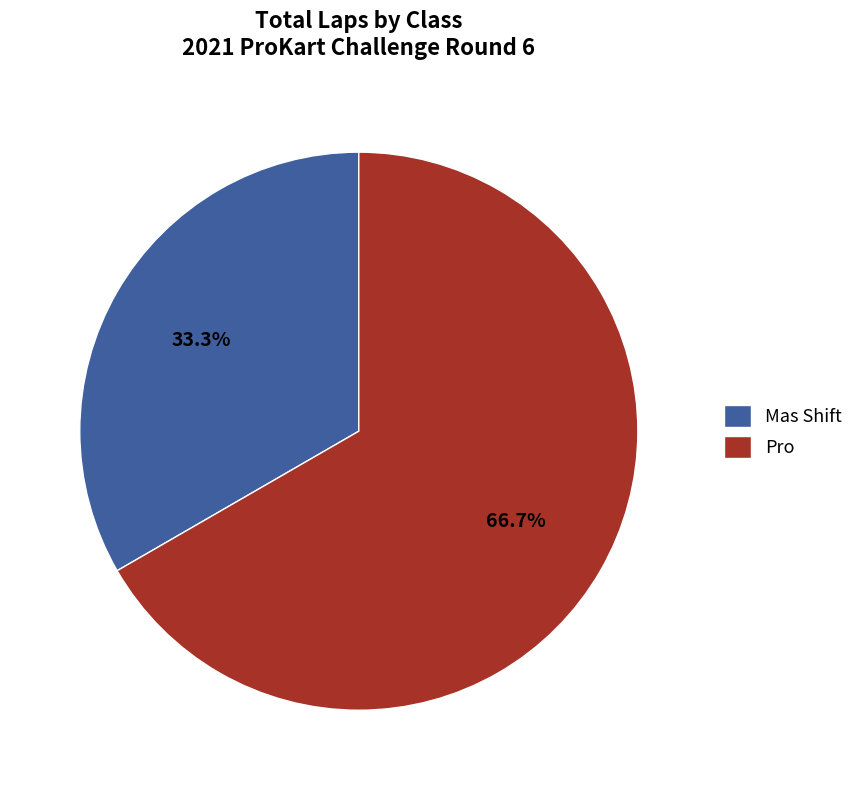

Which category has the smallest portion of the pie?

Mas Shift